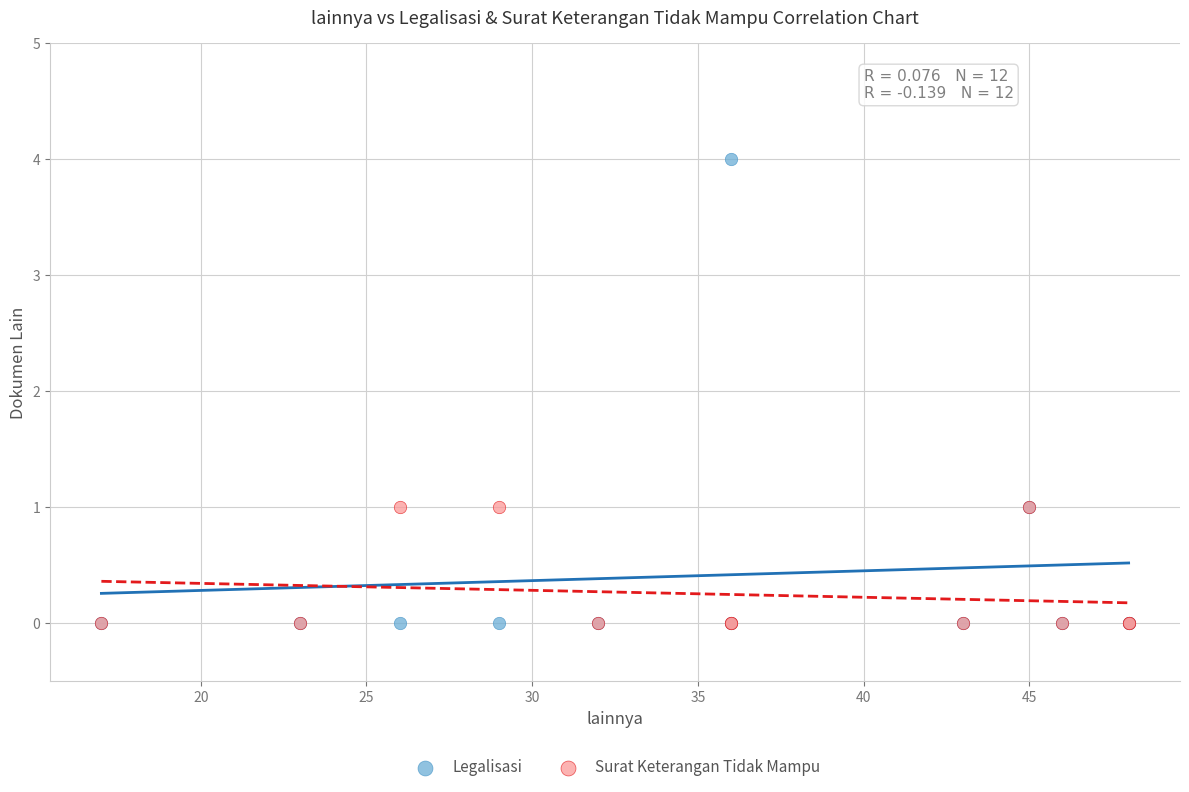

What are all the series names shown in the legend?

Legalisasi, Surat Keterangan Tidak Mampu